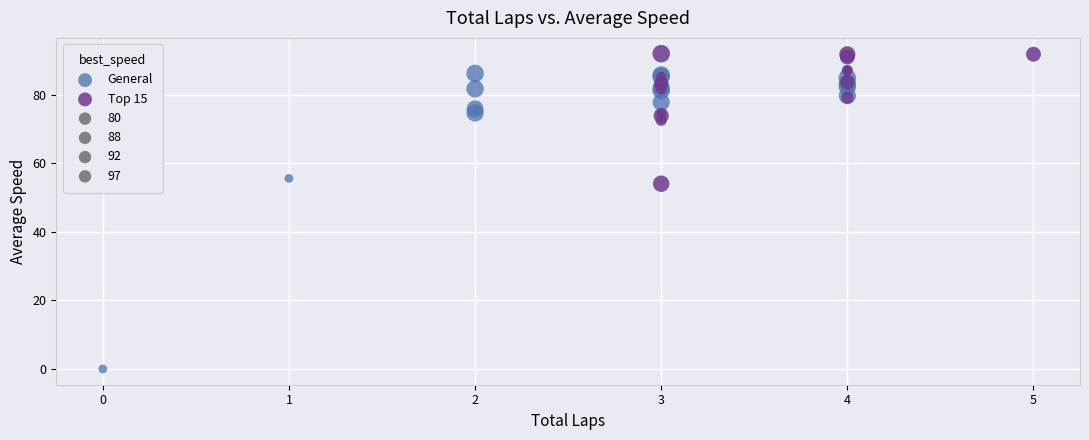

Which series contains the lowest Y value?

General